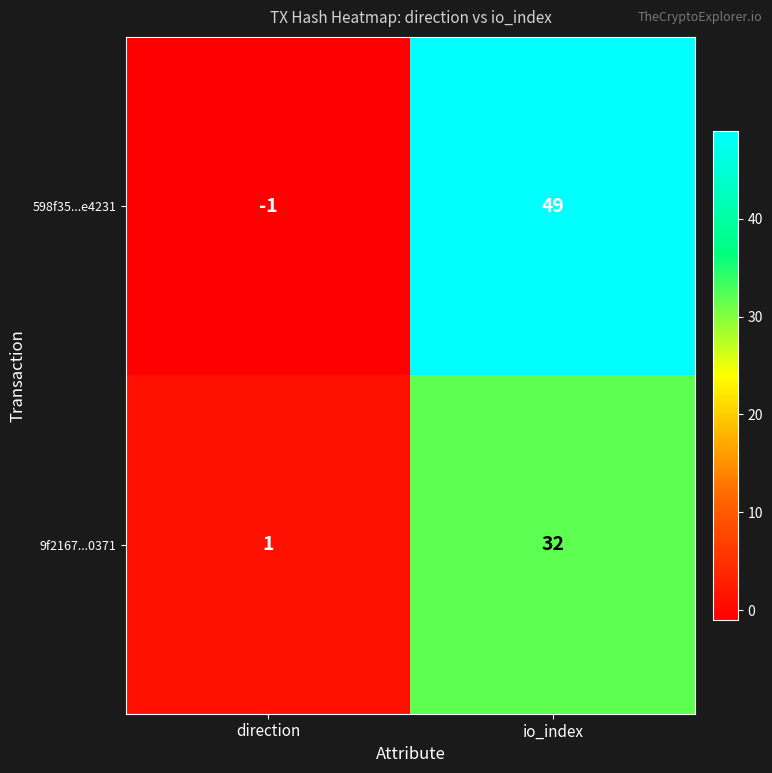

Which series changed the most between direction and io_index?

598f35...e4231